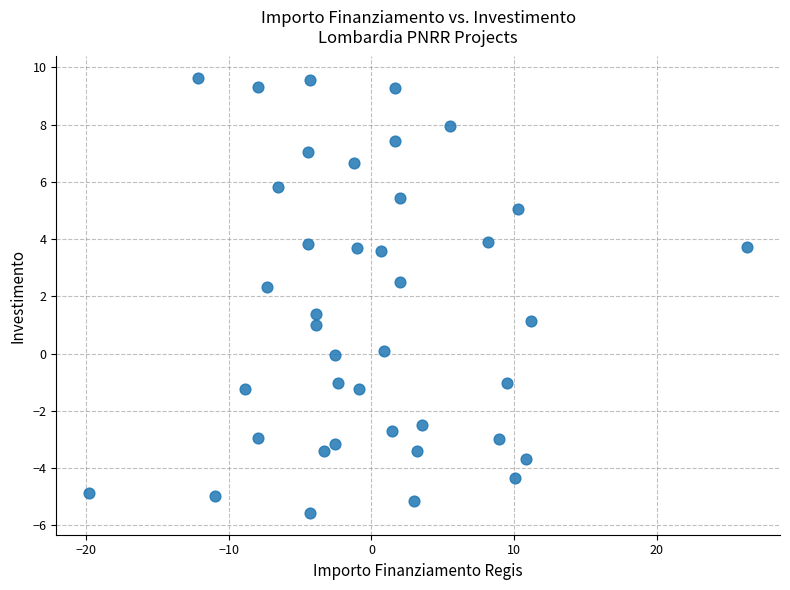

What Y value in the scatter plot is closest to 2?

2.3